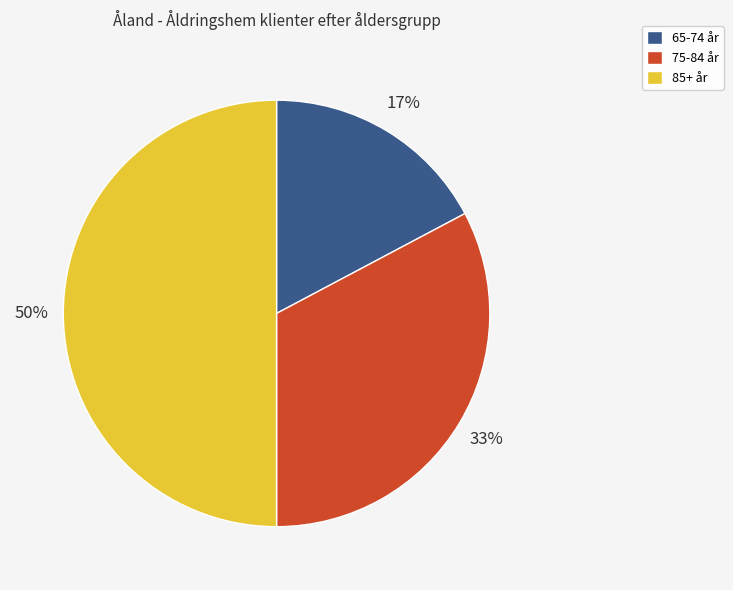

Do 85+ år and 65-74 år together represent more than half of the pie?

Yes